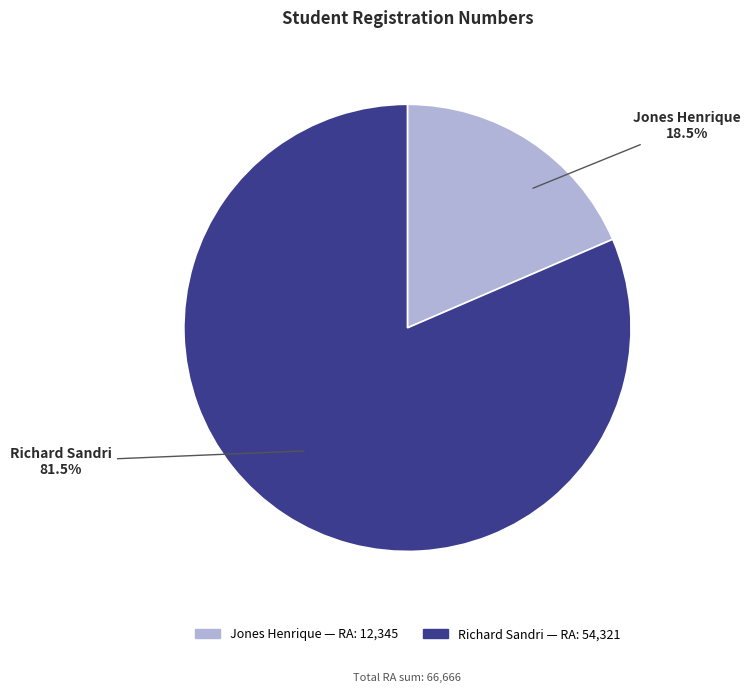

Rank the categories by value from lowest to highest.

Jones Henrique, Richard Sandri